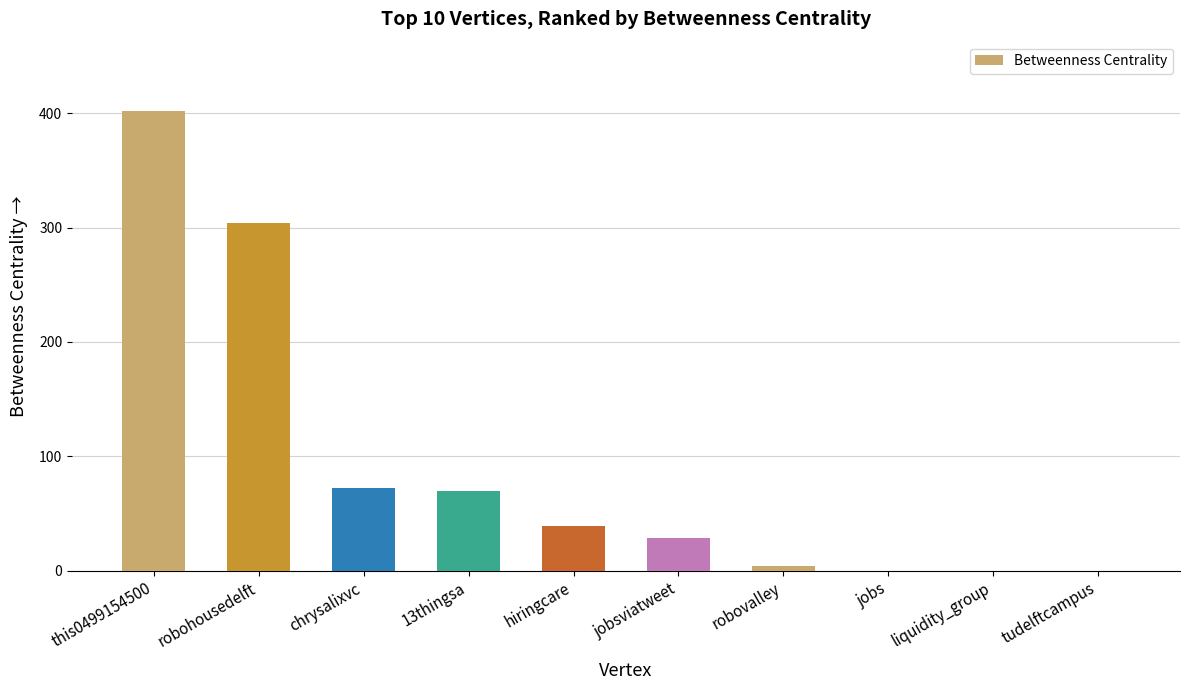

At which category does the chart reach its peak across all series?

this0499154500